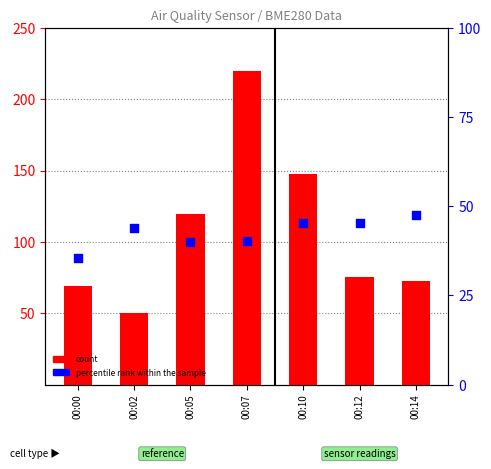

Which series has the largest total across all categories?

count